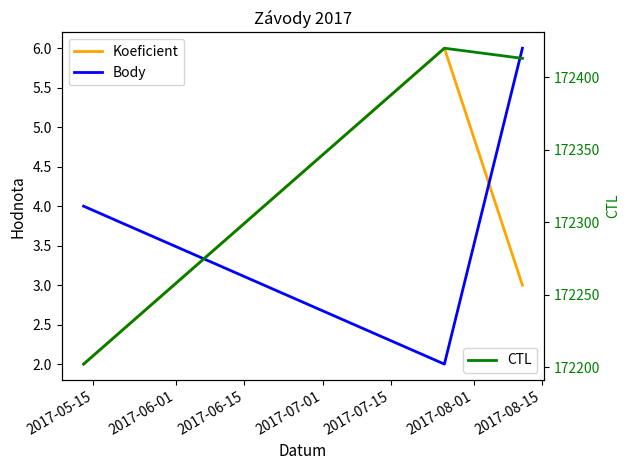

List the series in order of their peak value, lowest first.

Koeficient, Body, CTL